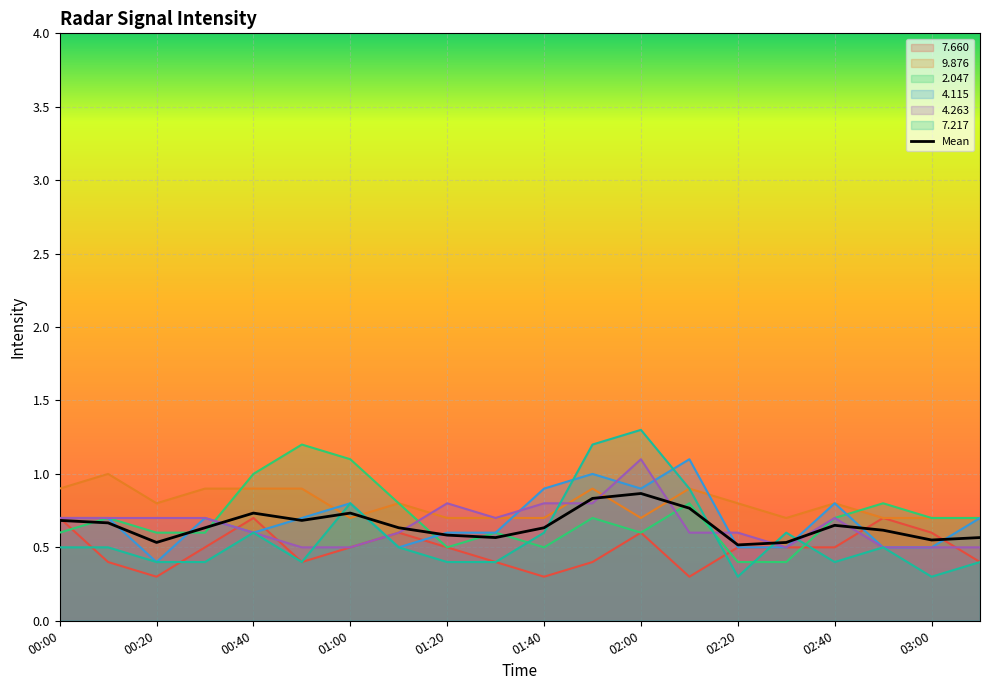

Rank the categories by   7.217 value from highest to lowest.

02:00, 01:50, 02:10, 01:00, 00:40, 01:40, 02:30, 00:00, 00:10, 01:10, 02:50, 00:20, 00:30, 00:50, 01:20, 01:30, 02:40, 03:10, 02:20, 03:00